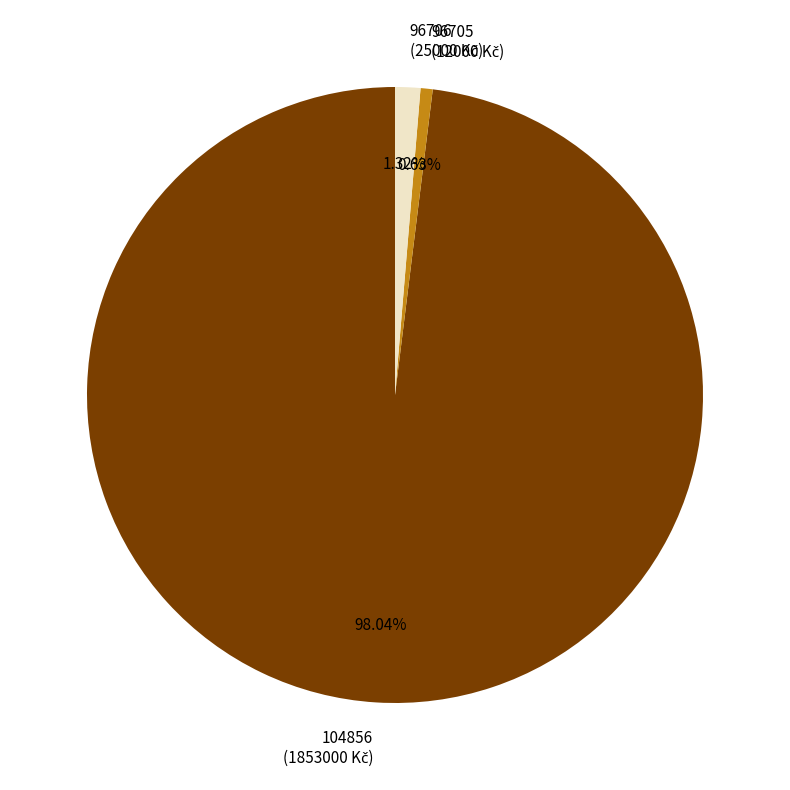

To the nearest percent, what is the average slice percentage?

33%